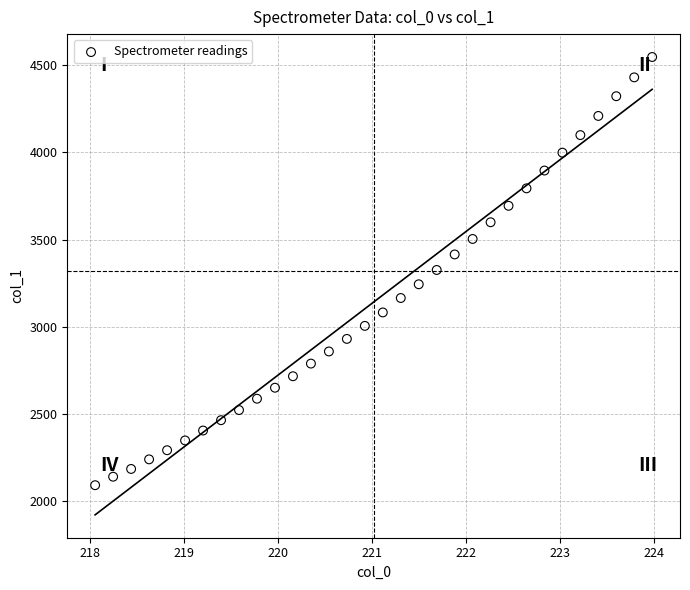

What is the range of Y values (max minus min)?

2459.8